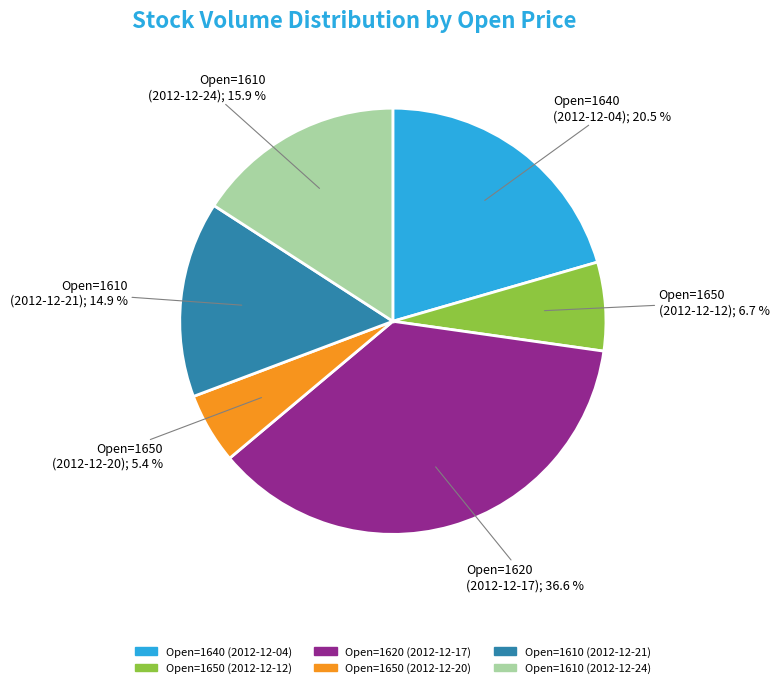

Does any single category account for the majority?

No